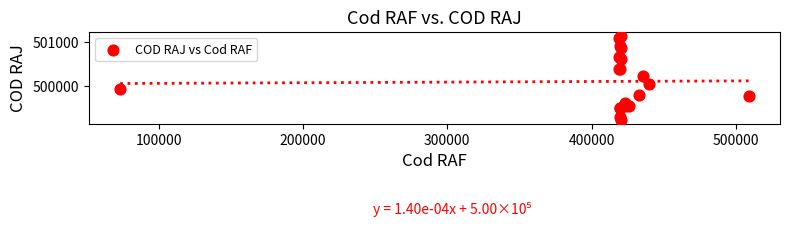

What Y value in the scatter plot is closest to 500186?

500245.5